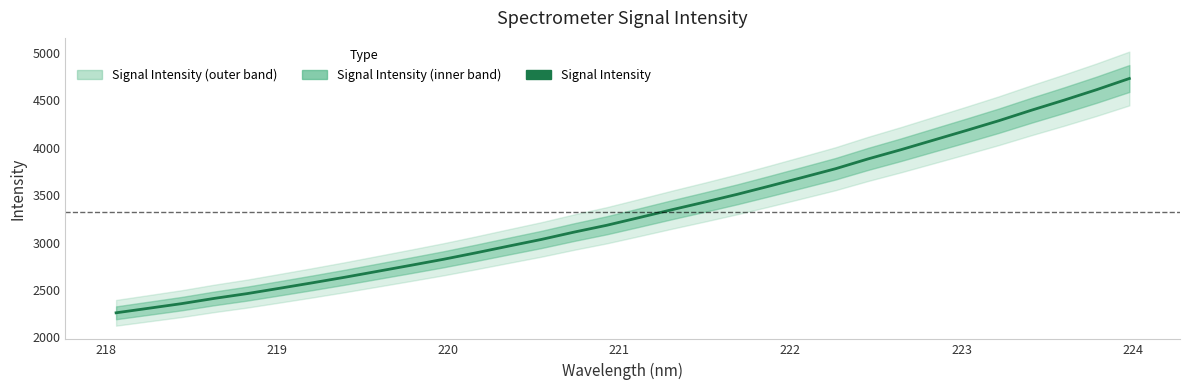

What is the value of the 24th point from the left?

3883.4